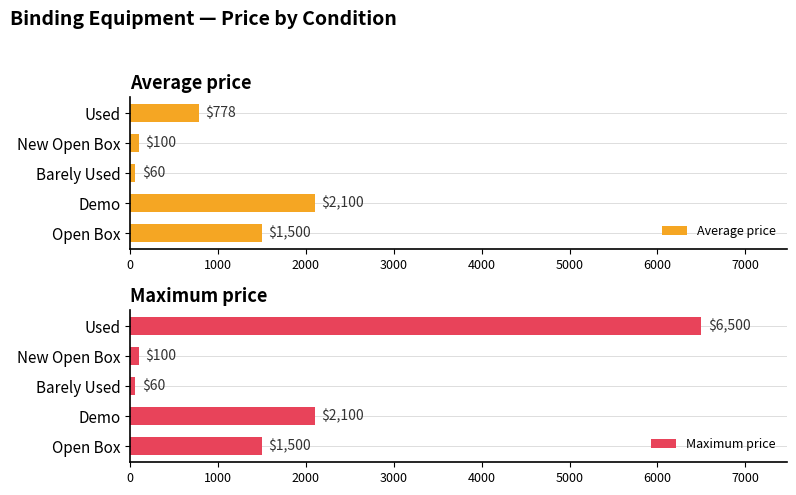

At which label does Average price reach its peak?

Demo